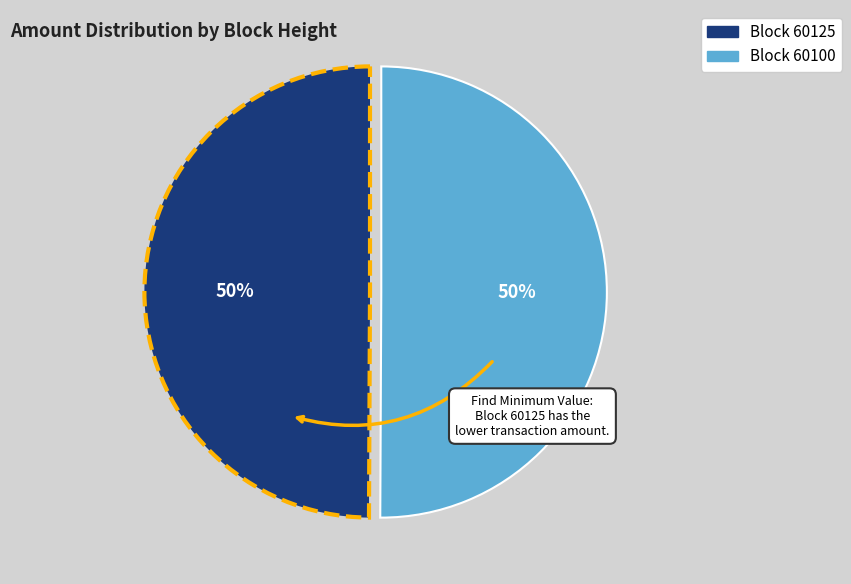

Count the number of slices in the pie.

2